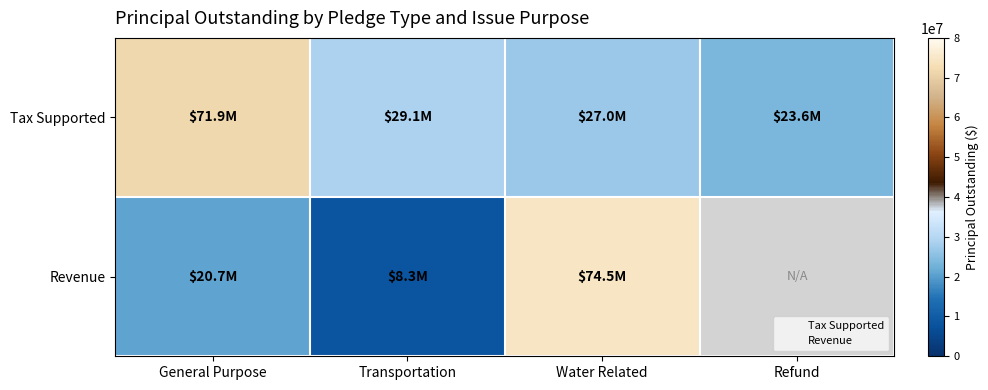

What is the difference between the Tax Supported values at Water Related and General Purpose?

44895000.0